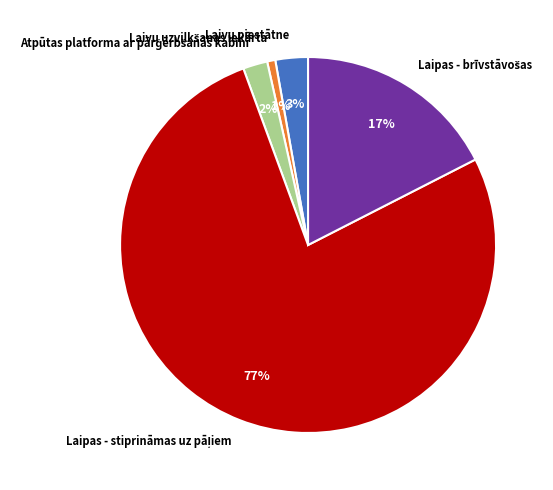

Is there any slice that represents more than half of the pie?

Yes